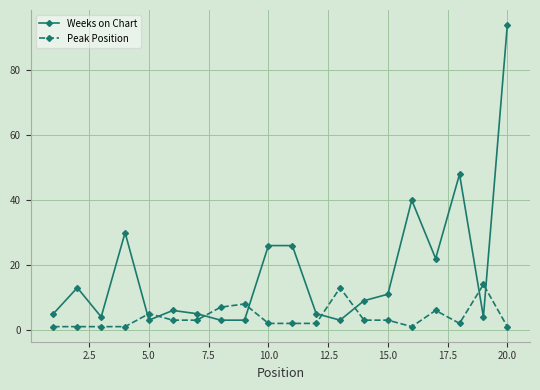

What is the maximum value shown in the chart?

94